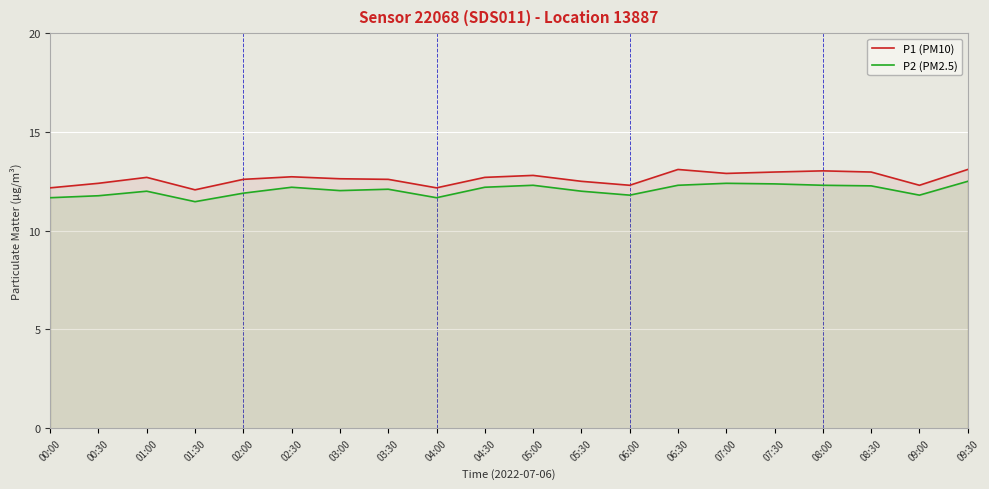

What is the average value of the P1 (PM10) series?

12.6